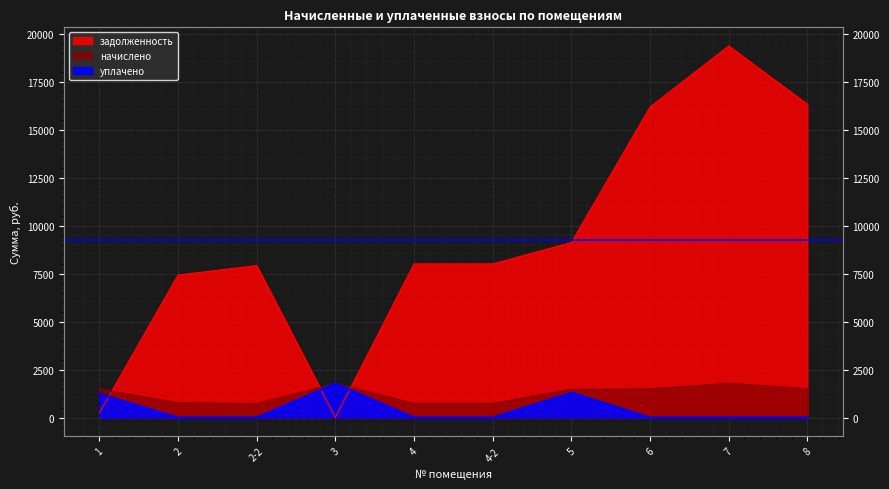

Does the chart display data point markers on the line(s)?

No